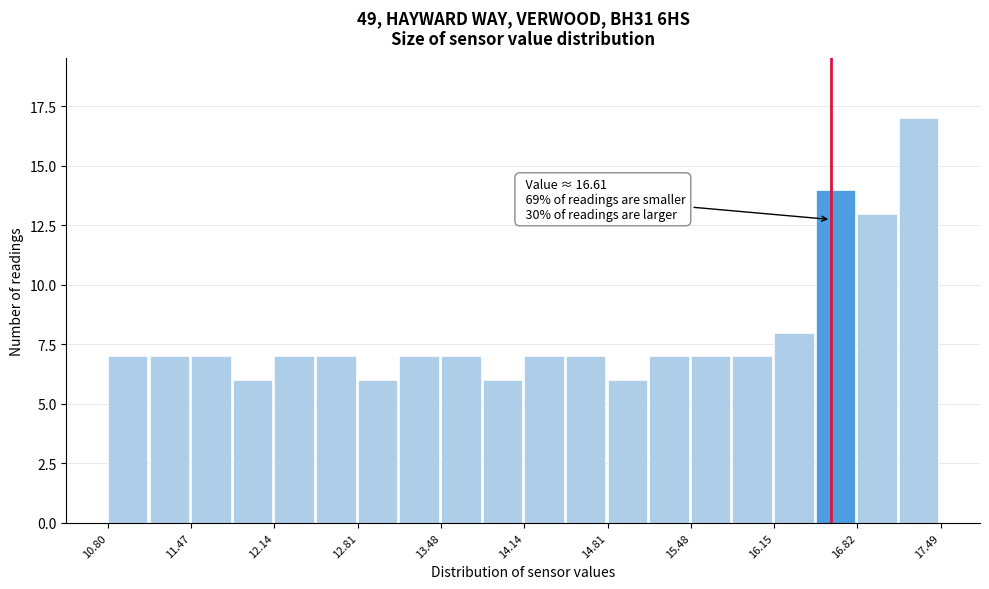

Around what value on the x-axis is the tallest bar? Give the approximate position of its centre, as read against the axis.

17.3